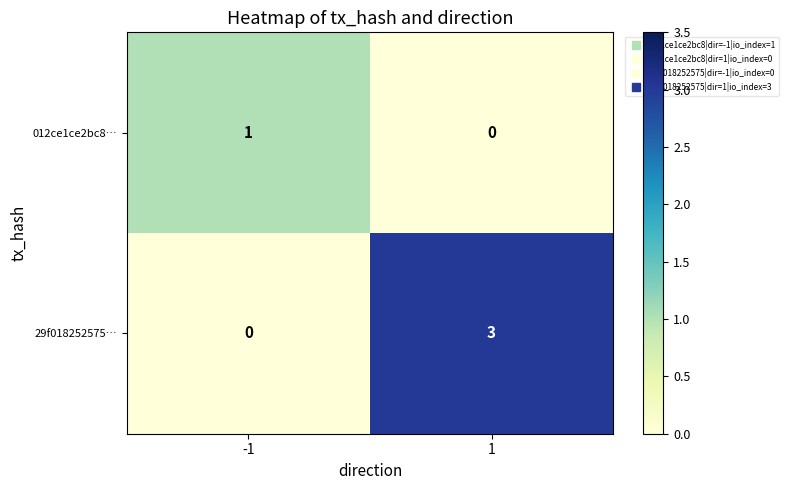

What is the total value across all series at 1?

3